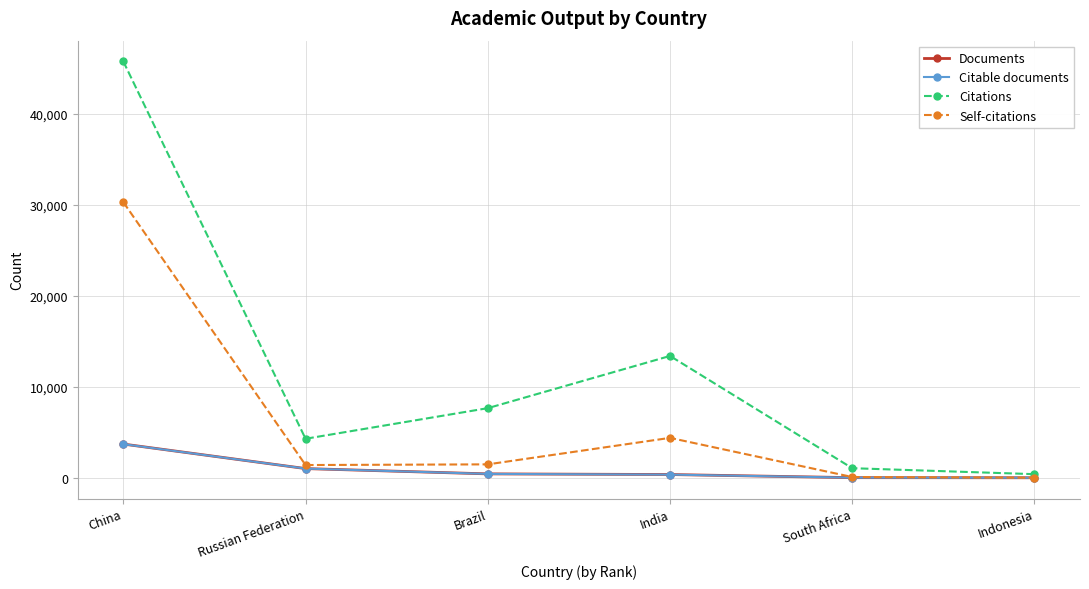

What is the approximate value of Self-citations at Russian Federation?

1428